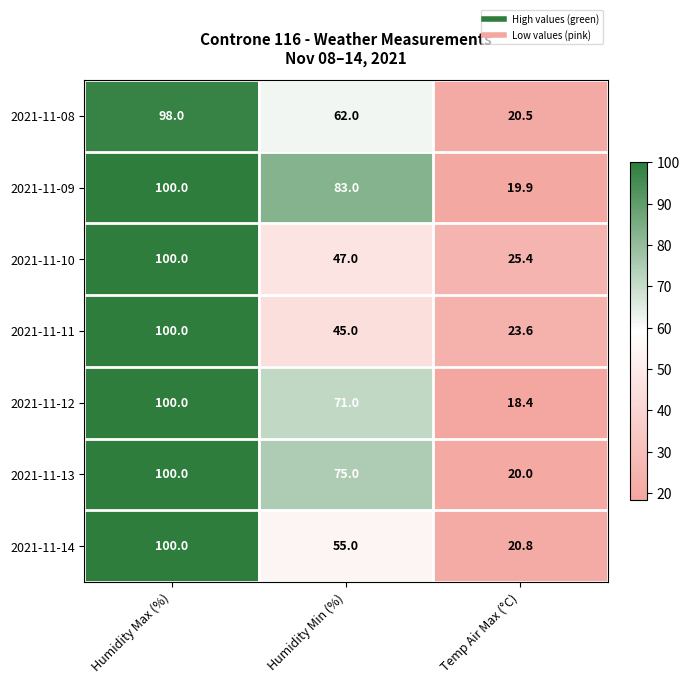

Count the number of data series in this chart.

7